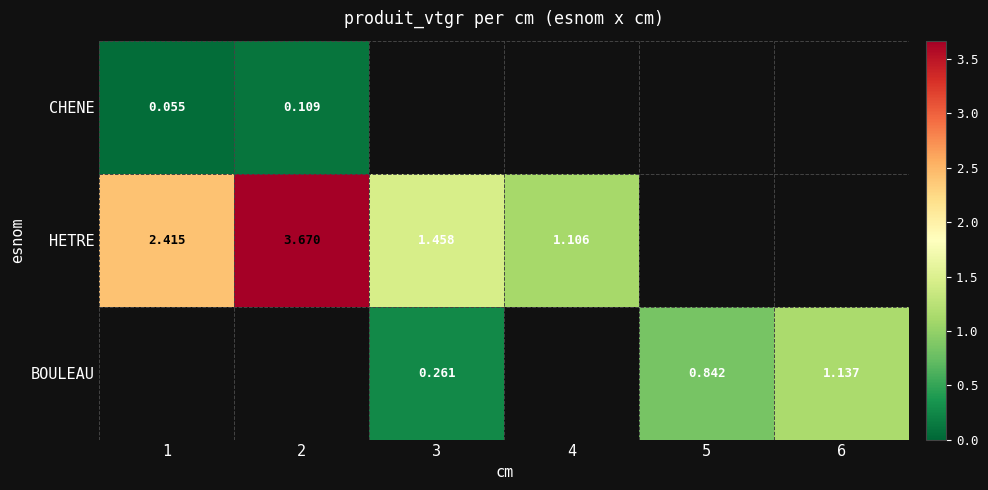

Is the value of HETRE at 3 greater than the value of CHENE at 2?

Yes